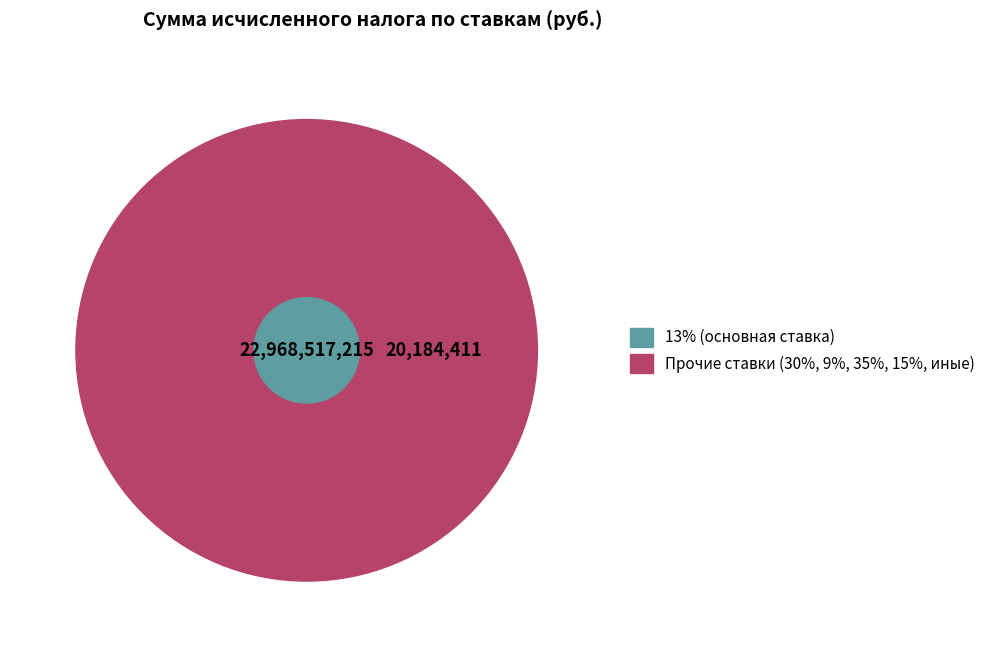

Do 35% and 30% together represent more than half of the pie?

No